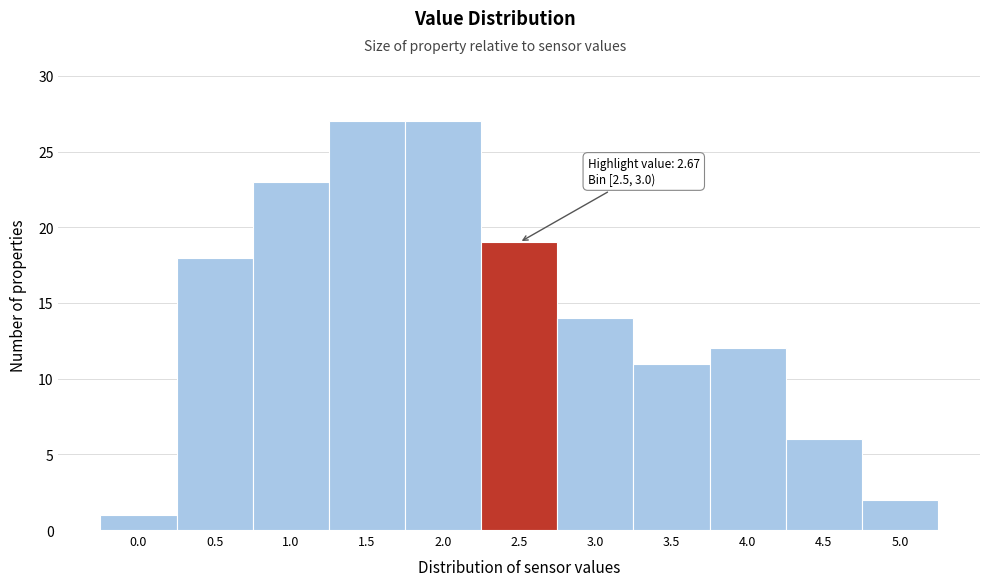

Reading left to right, transcribe all the data shown in this chart.

0.0=1	0.5=18	1.0=23	1.5=27	2.0=27	2.5=19	3.0=14	3.5=11	4.0=12	4.5=6	5.0=2